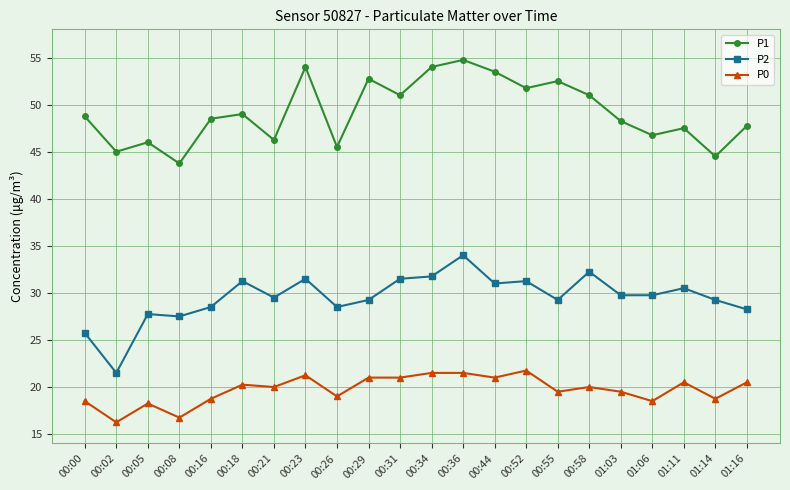

At how many categories does at least one series exceed 36?

22